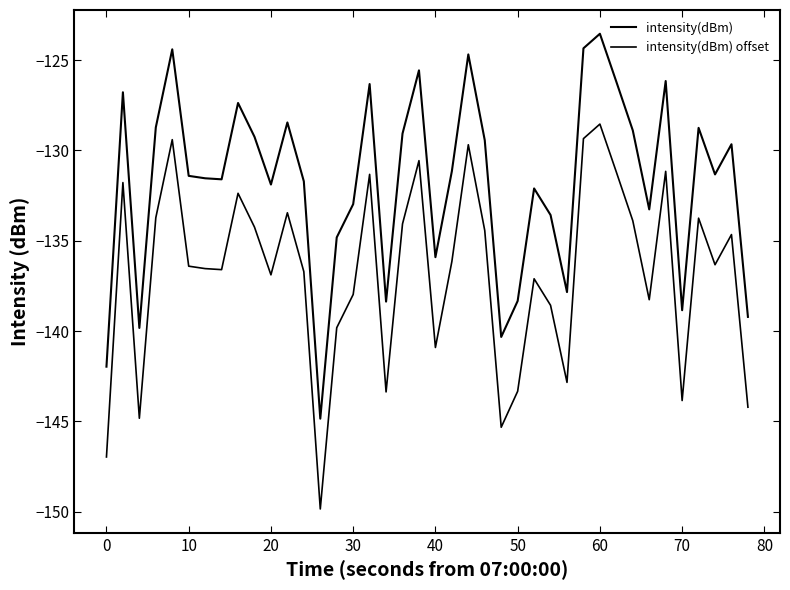

Is this an area chart (filled region under the line)?

No